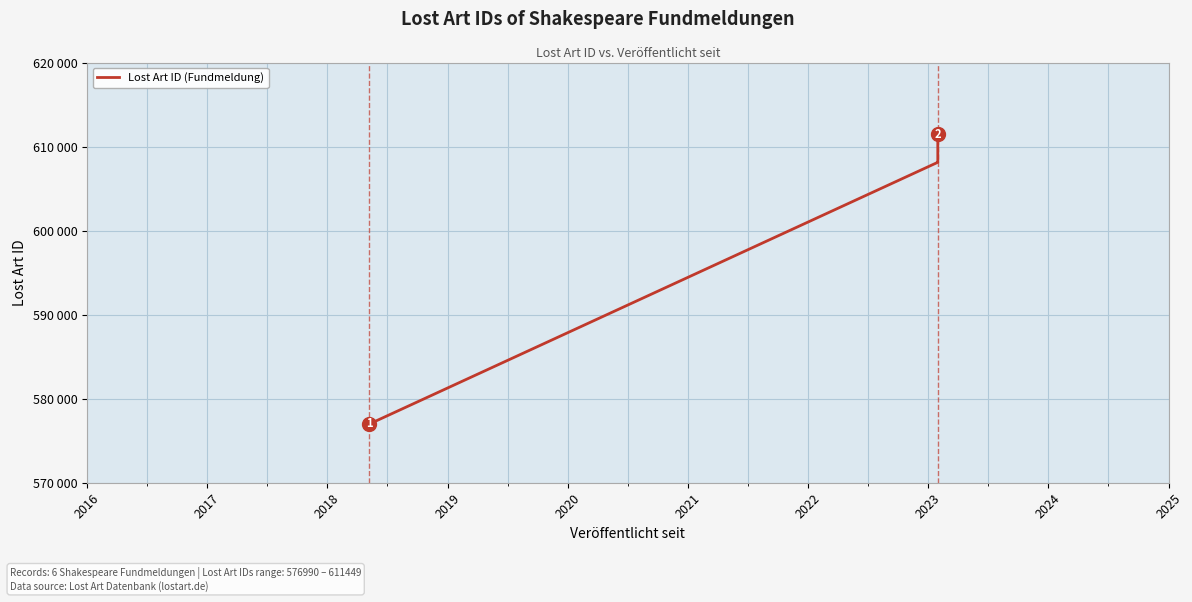

What is the smallest value displayed?

576990